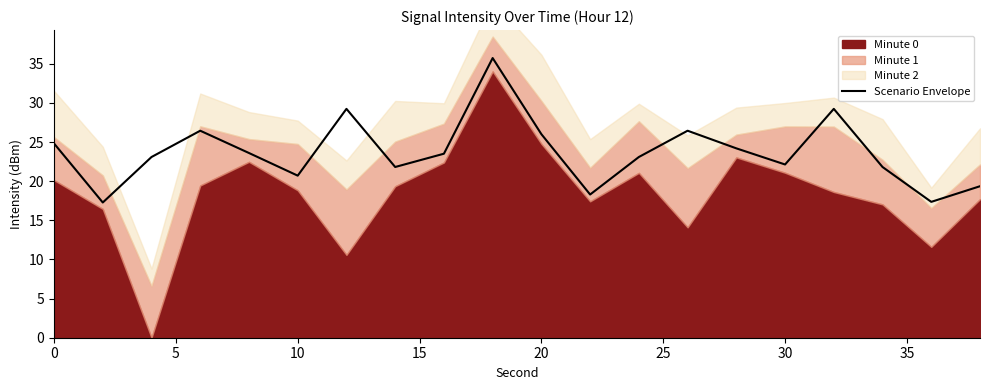

Reading right to left, extract all data points from this chart.

19.4	17.4	21.8	29.2	22.1	24.2	26.4	23.1	18.3	26.0	35.7	23.5	21.8	29.2	20.7	23.6	26.4	23.1	17.3	24.8